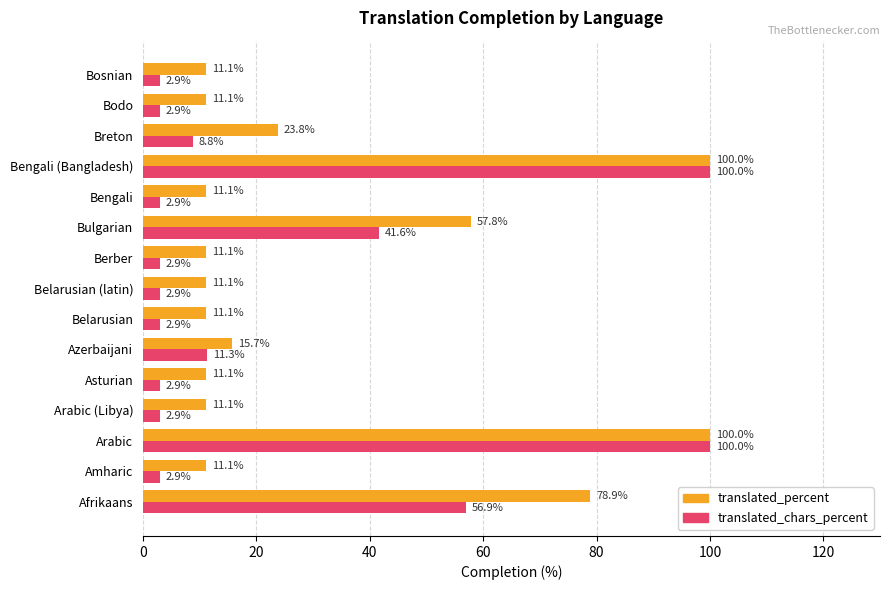

Which series changed the most between Belarusian and Bengali (Bangladesh)?

translated_chars_percent